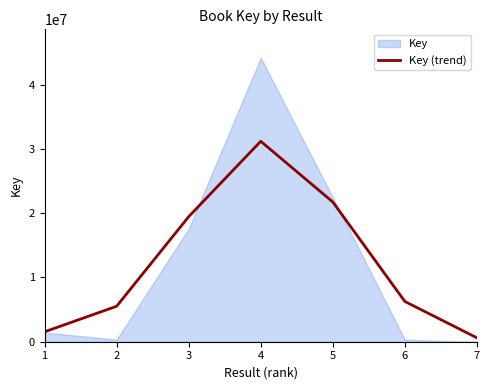

What is the value of the 1st point from the left?

1540910